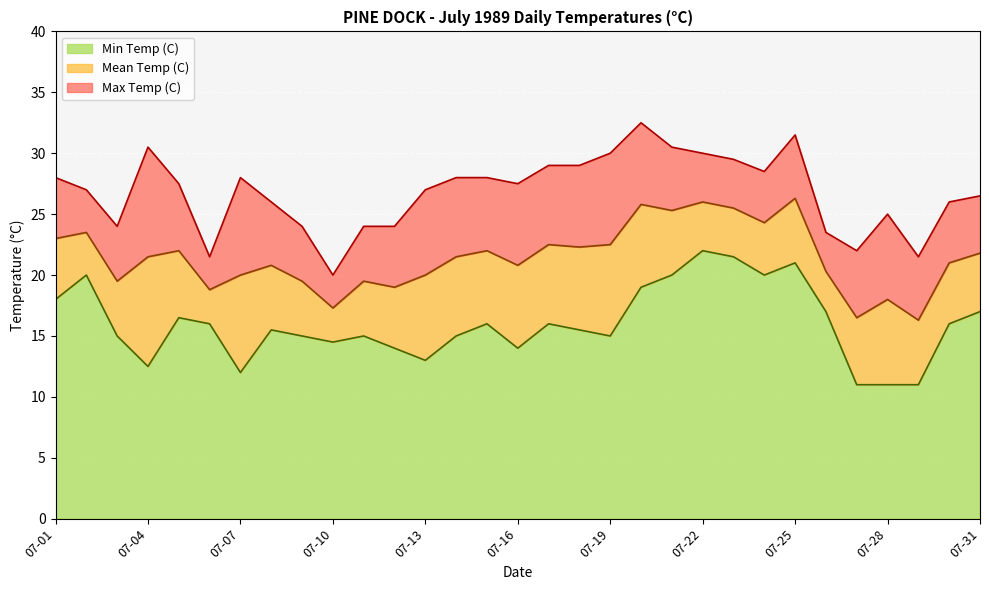

How many interior local peaks does the Max Temp (C) series have?

5